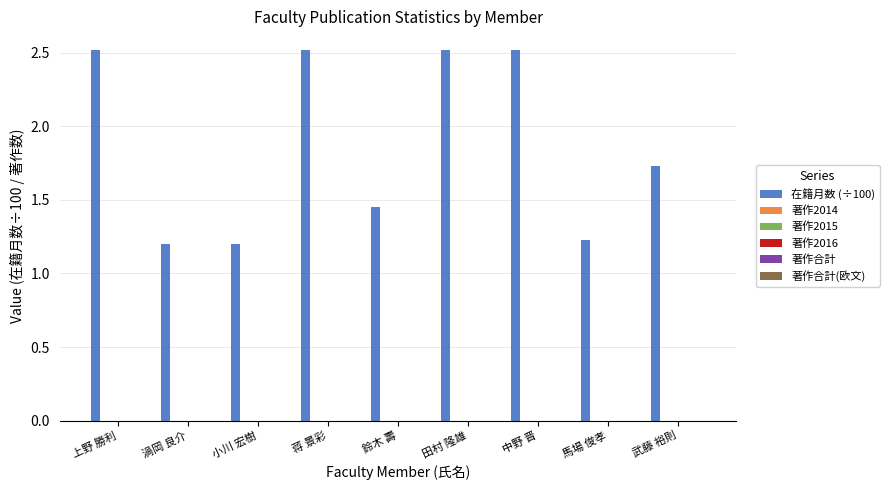

How many values are between 1 and 2?

5